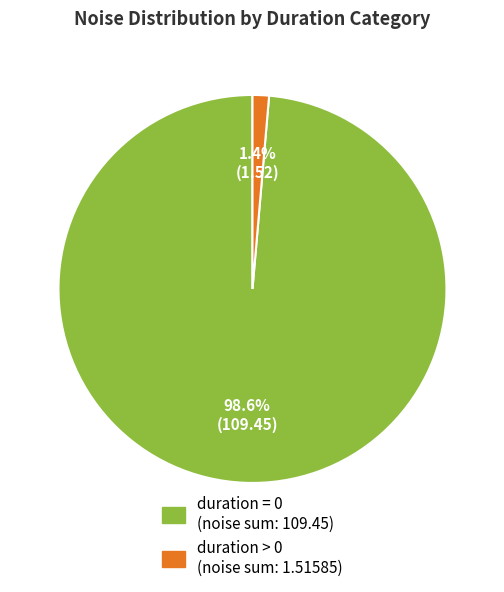

How many segments does this pie chart have?

2